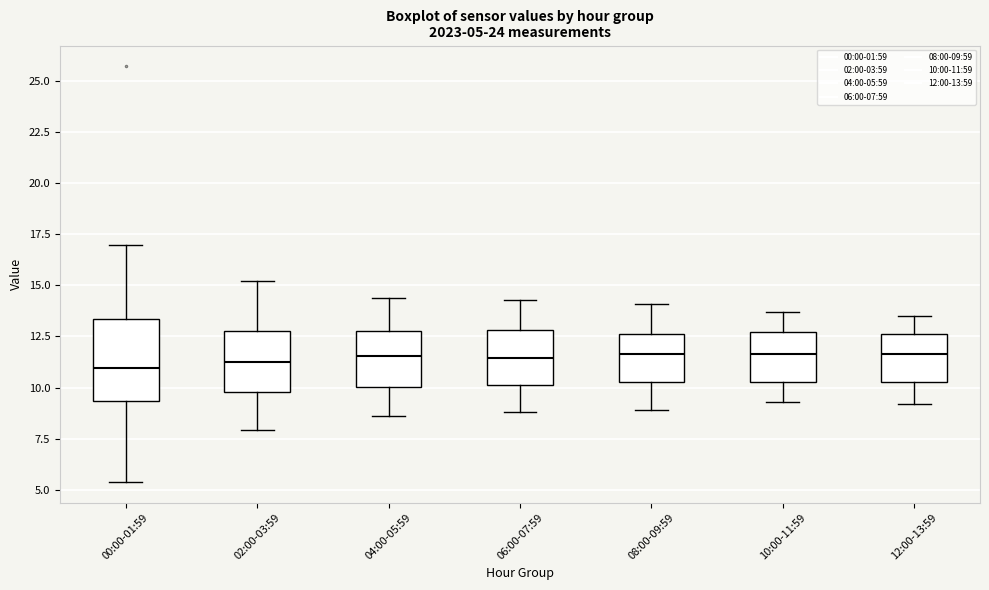

Comparing the boxes themselves (not the whiskers), which one is the tallest?

00:00-01:59